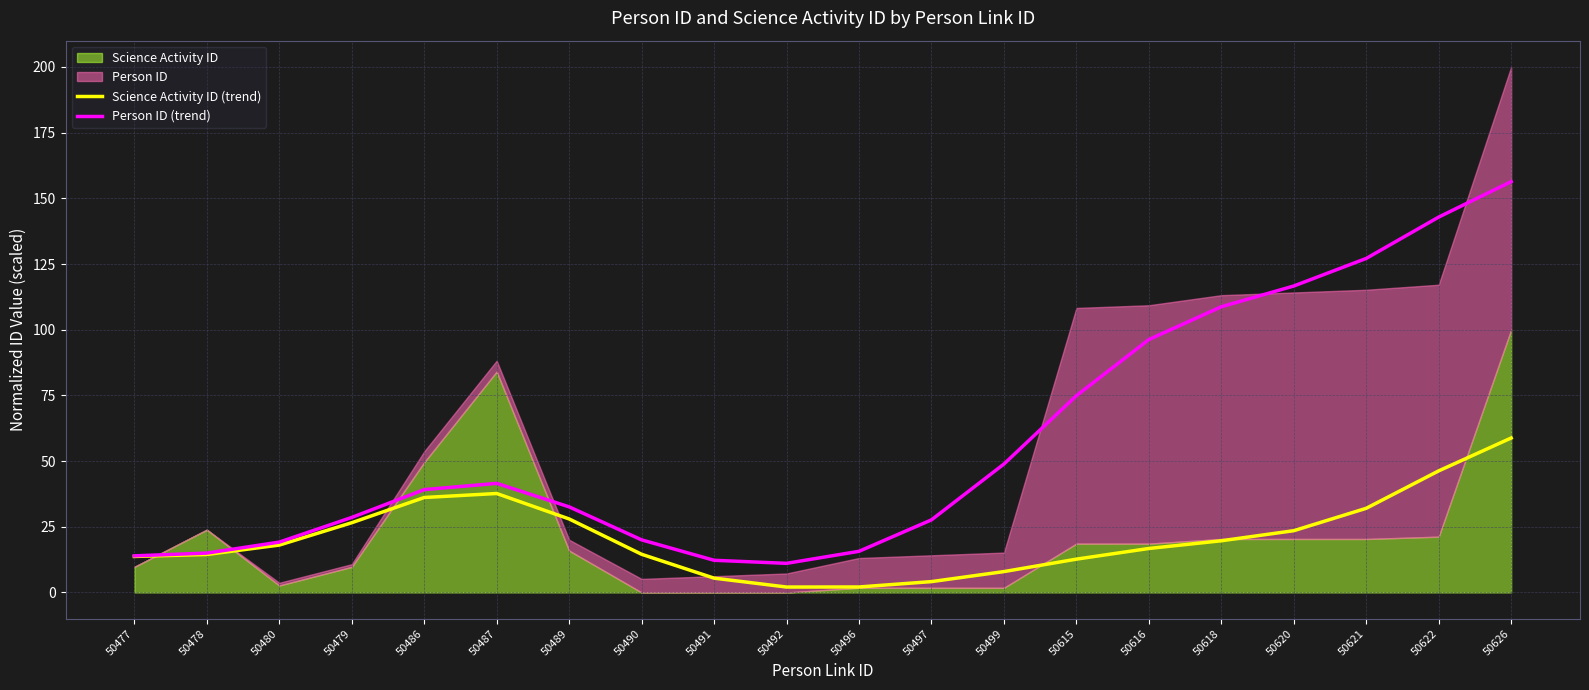

How many lines are shown in the chart?

2